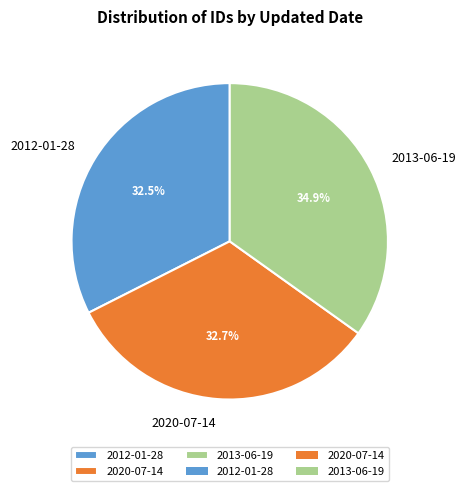

True or false: 2020-07-14 accounts for 33% of the total.

True